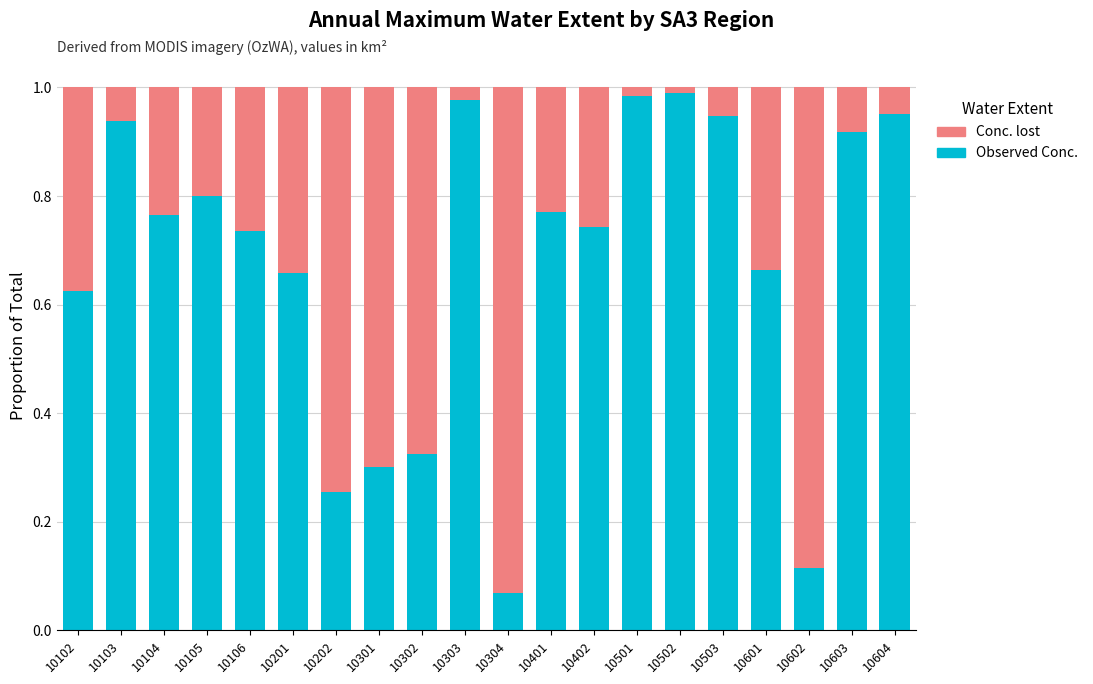

Is it true that Observed Conc. equals 1.0 at 10604?

True